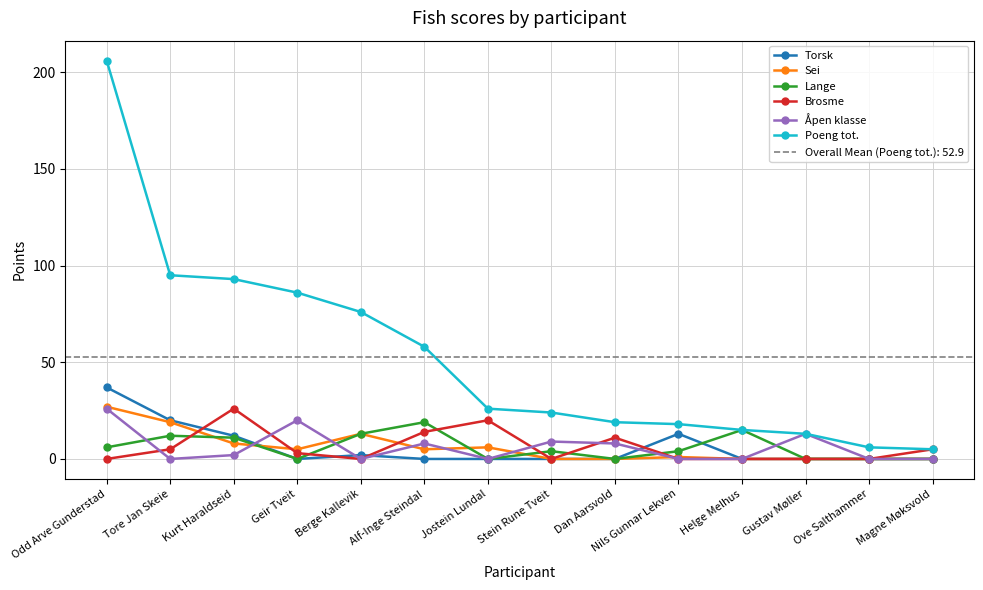

Is the value of Sei at Helge Melhus greater than the value of Brosme at Nils Gunnar Lekven?

No